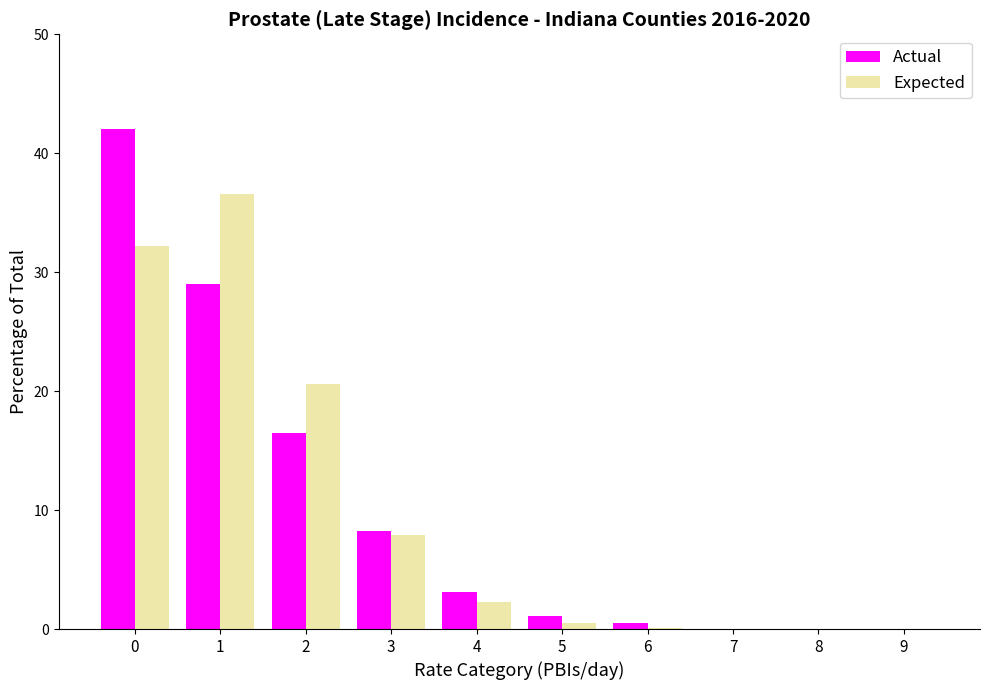

Are the bars horizontal?

No